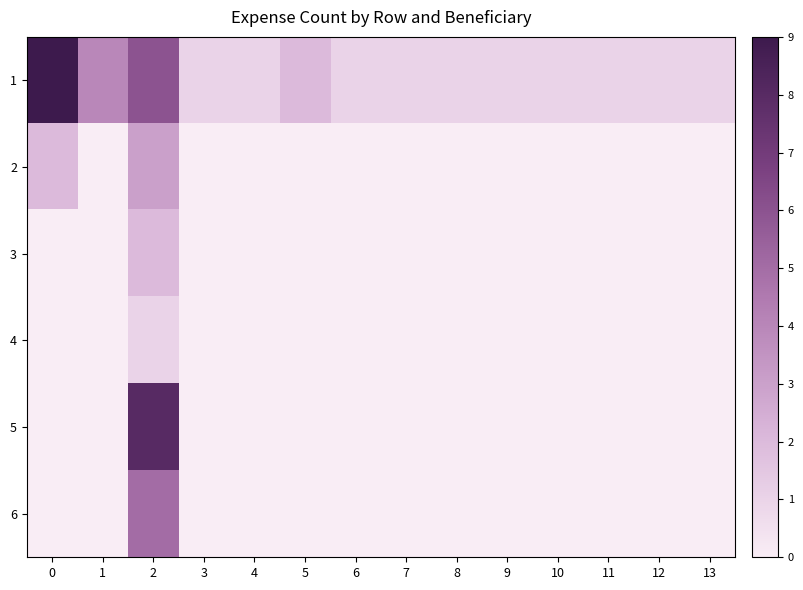

What is the difference between the highest and lowest values at 5?

2